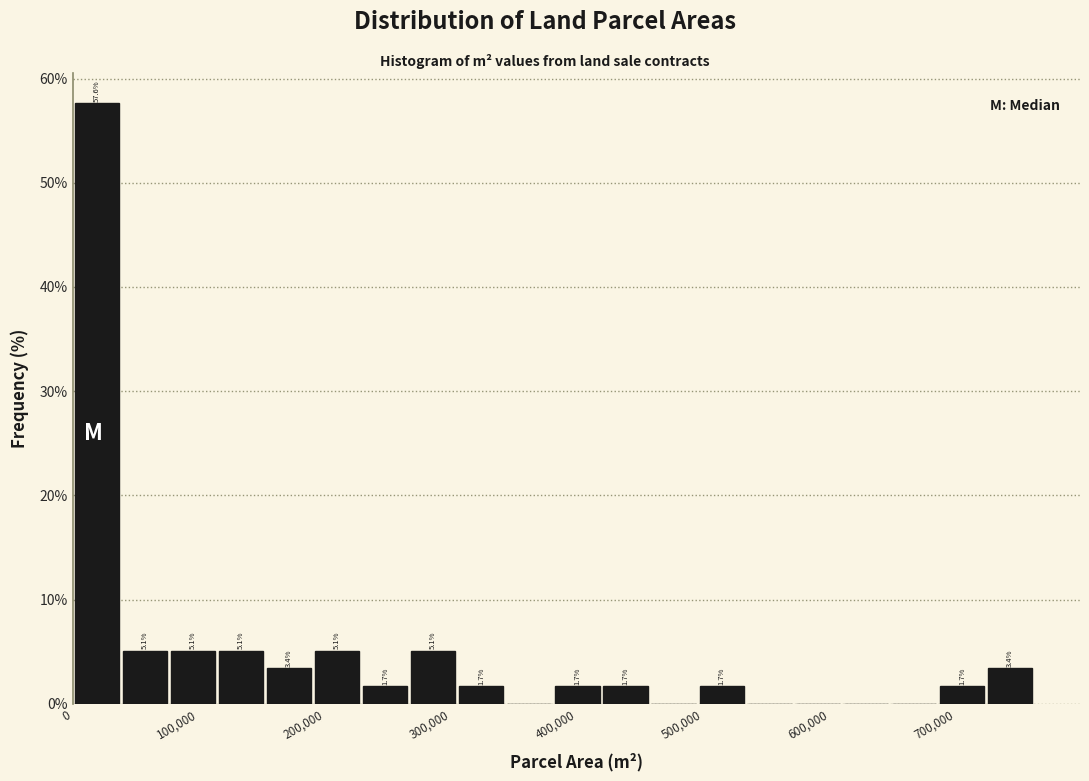

Read against the x-axis, roughly where is the centre of the tallest bar?

20000